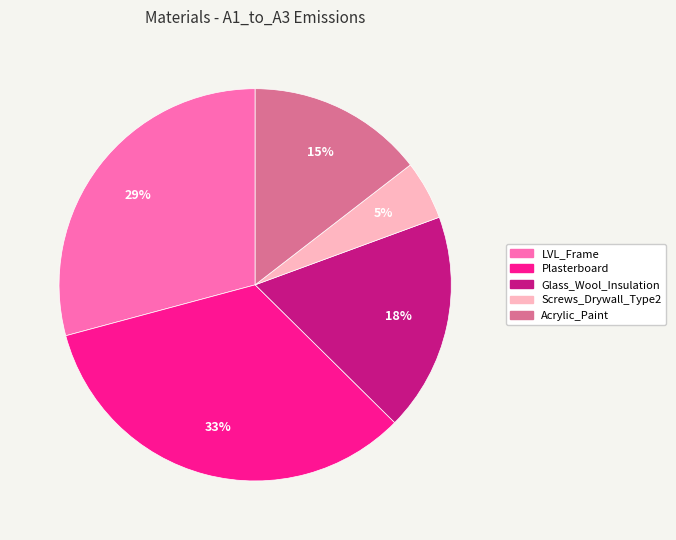

True or false: Acrylic_Paint accounts for 15% of the total.

True